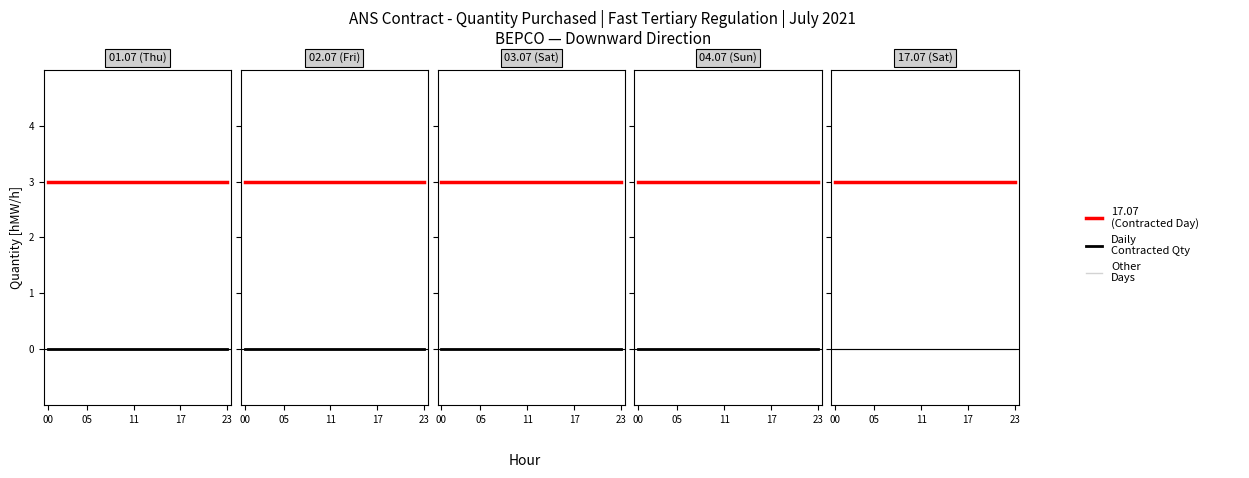

What is the greatest value displayed?

3